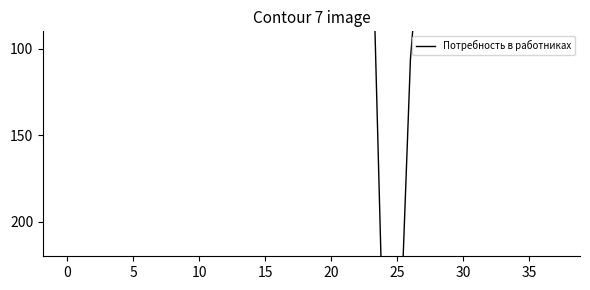

The chart shows a value of 2 at 31. True or false?

False